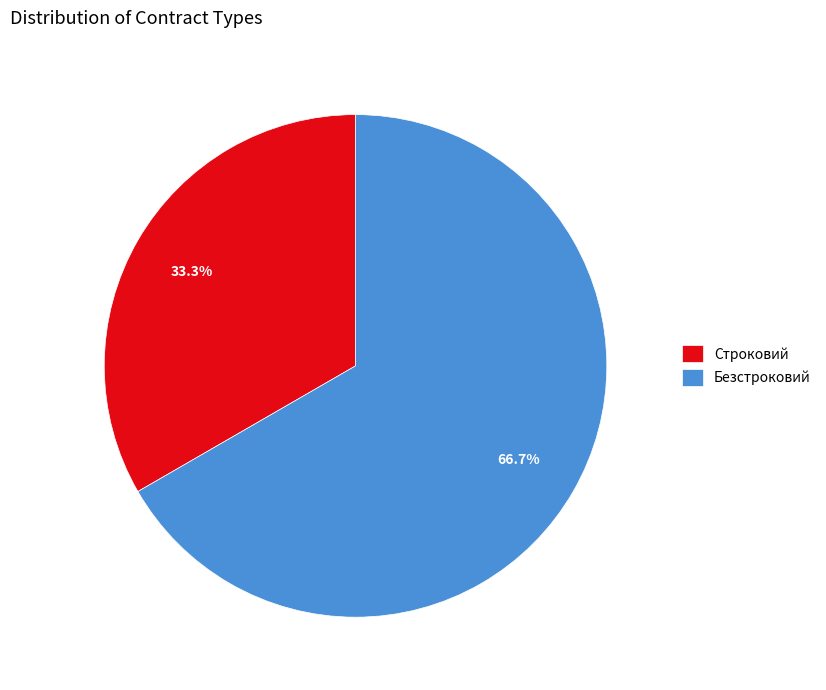

What percentage is the Безстроковий slice, to the nearest percent?

67%